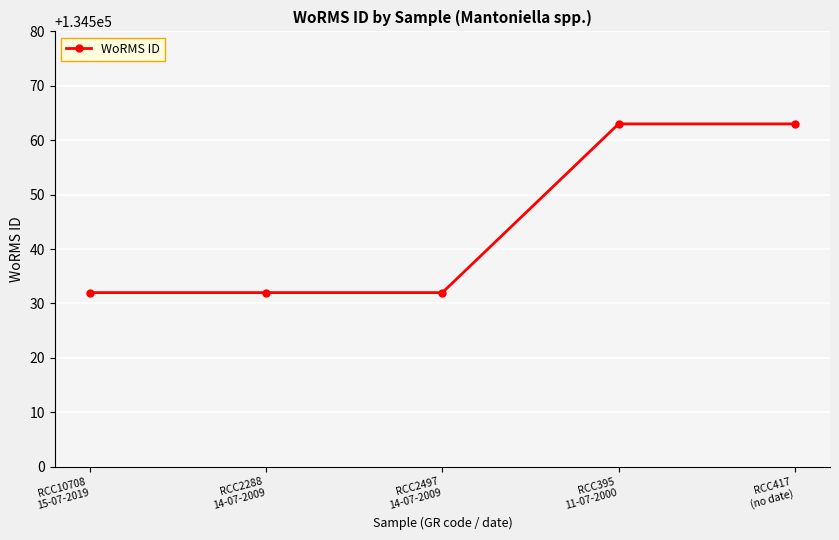

What is the average value?

134544